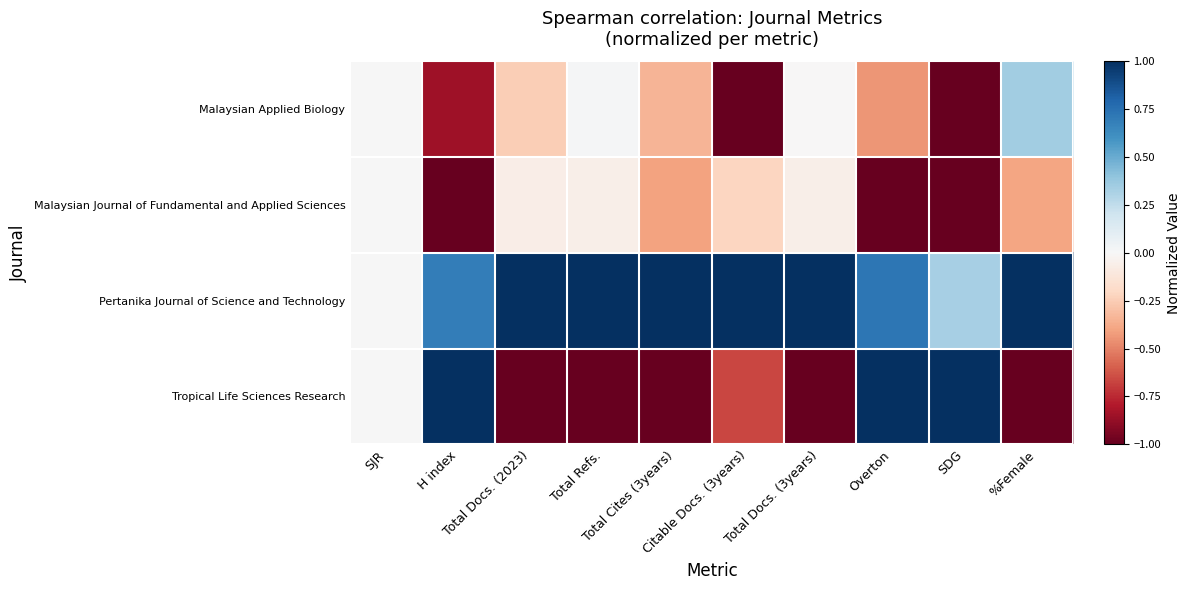

List the series in order of their peak value, lowest first.

Malaysian Journal of Fundamental and Applied Sciences, Malaysian Applied Biology, Pertanika Journal of Science and Technology, Tropical Life Sciences Research